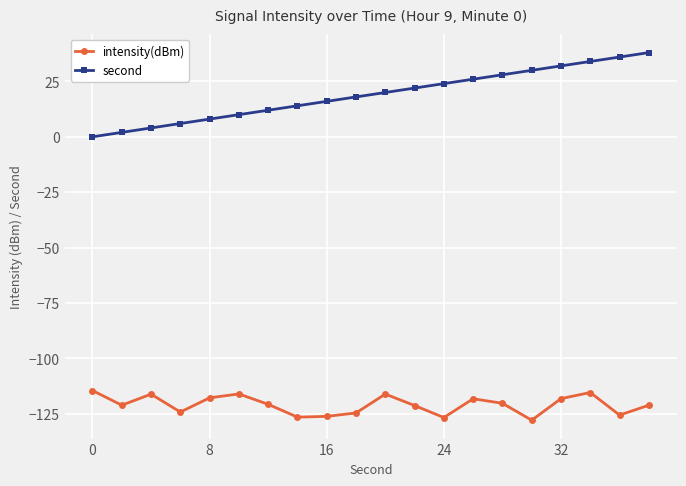

Count the number of categories in the chart.

20